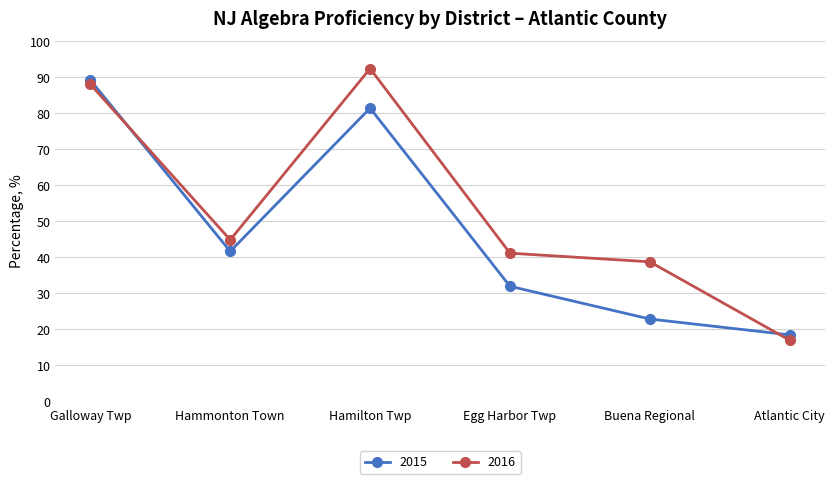

How many intersections are there between 2015 and 2016?

2